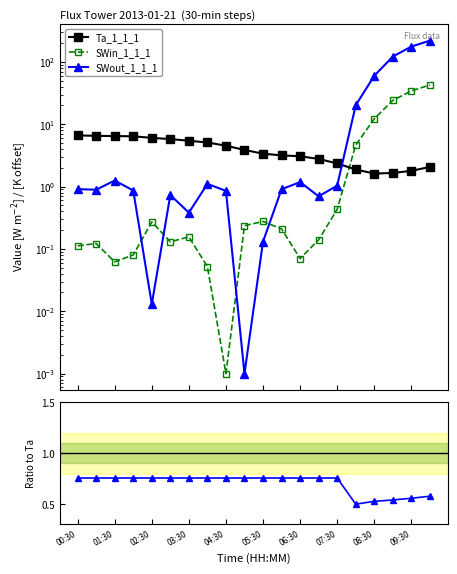

The Ta_1_1_1 series shows 2.8 at 13. True or false?

True